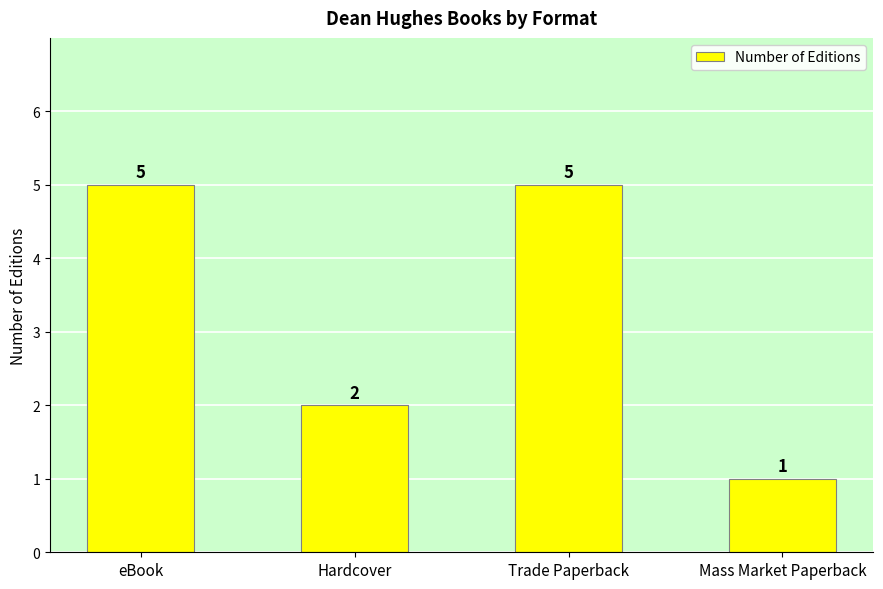

What is the difference between the maximum and second lowest values?

3